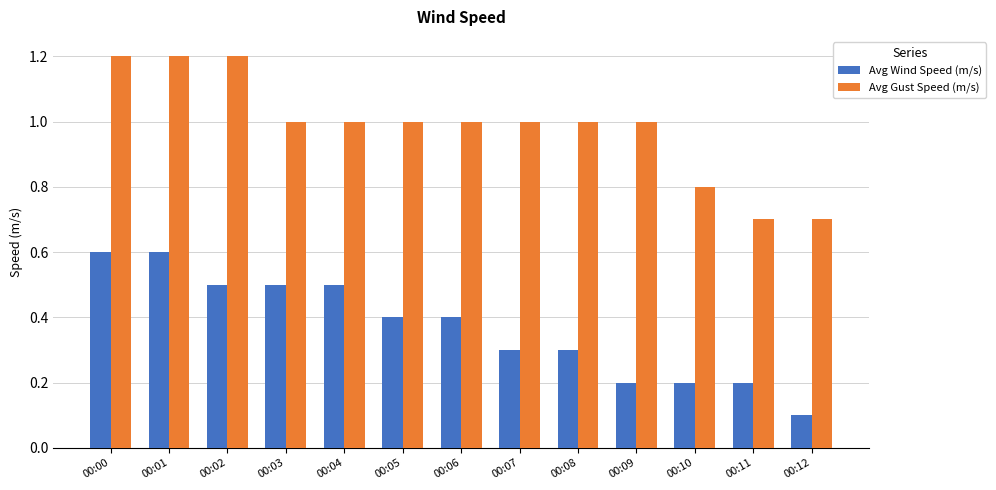

What is the difference between the Avg Wind Speed (m/s) values at 00:05 and 00:02?

0.1